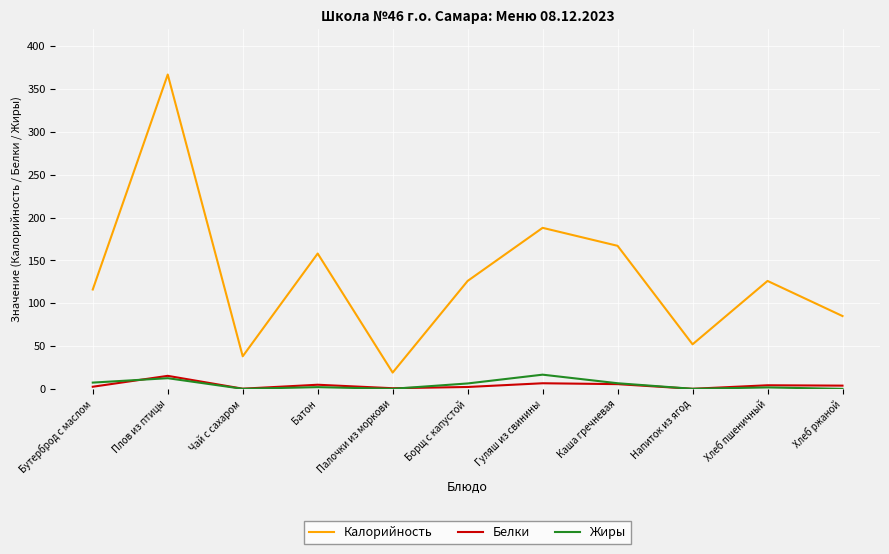

How many interior local valleys does the Белки series have?

3